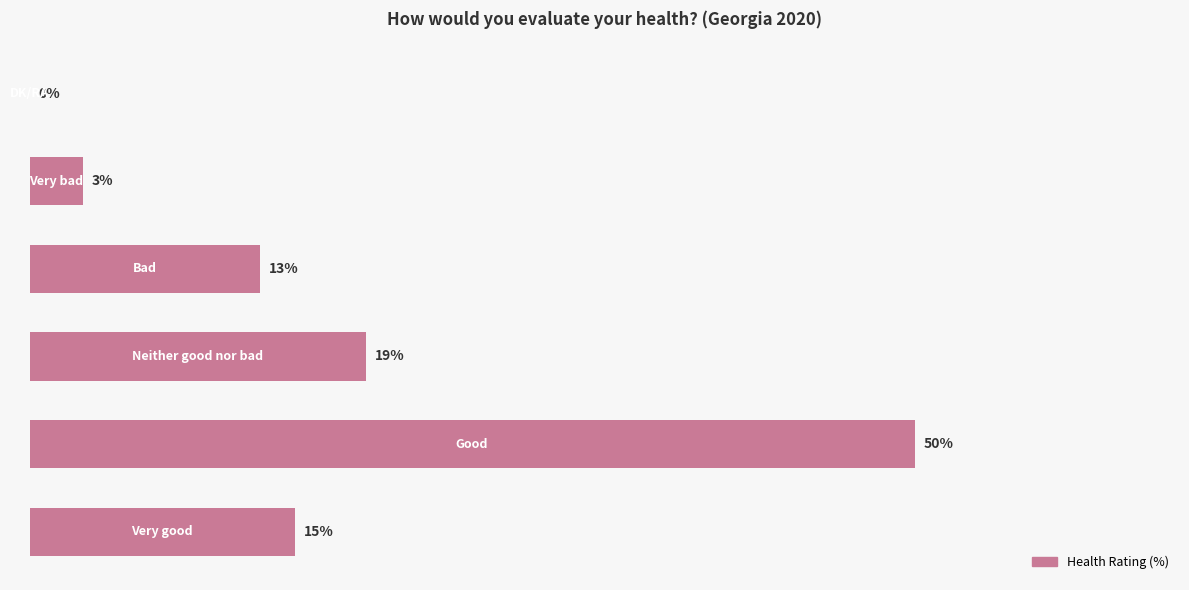

List the labels in order of value, smallest first.

5, 4, 3, 0, 2, 1